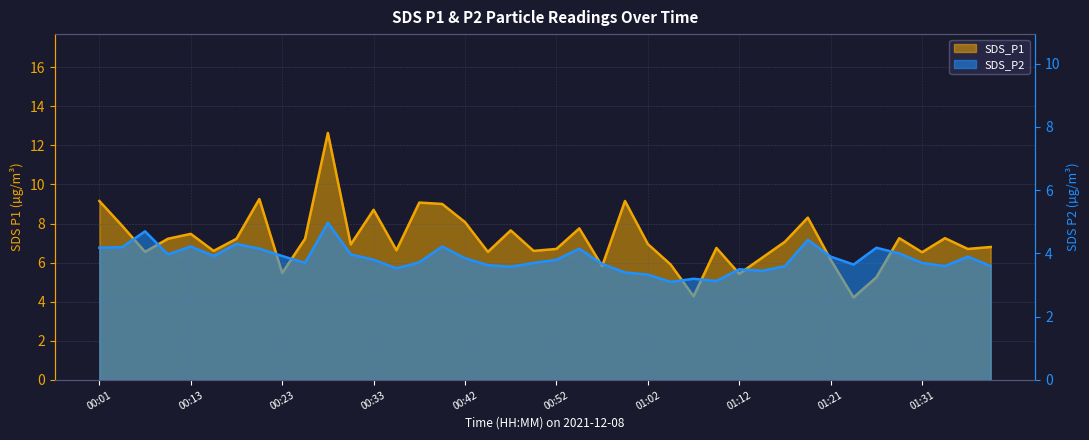

What is the difference between the maximum and minimum values in the SDS_P1 series?

8.4